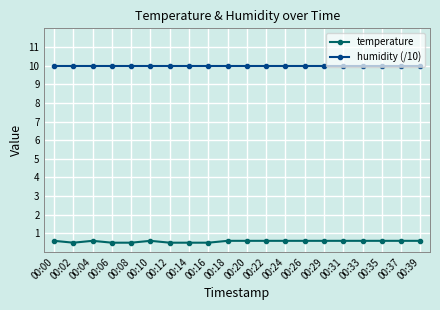

At how many categories does at least one series exceed 7?

20